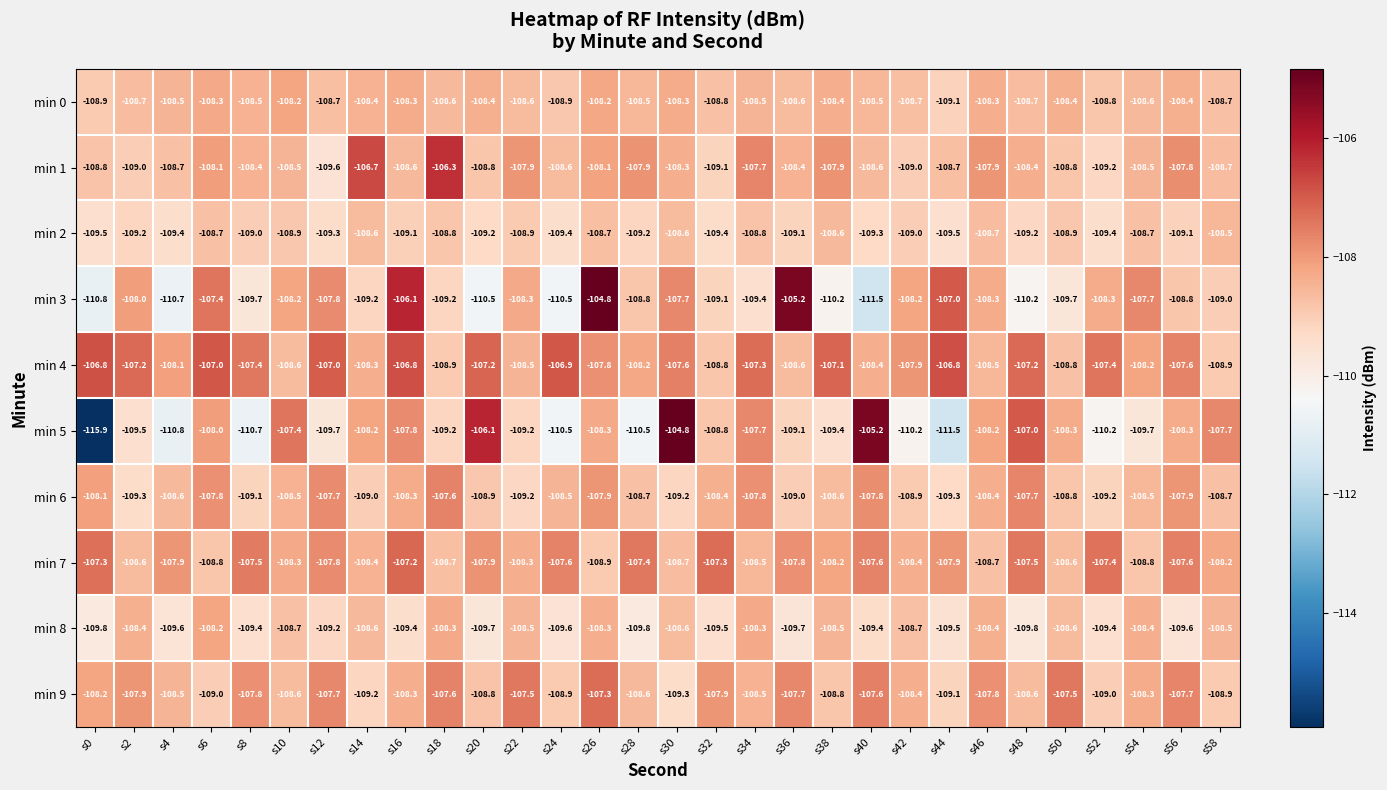

Which series changed the most between s20 and s26?

min 3